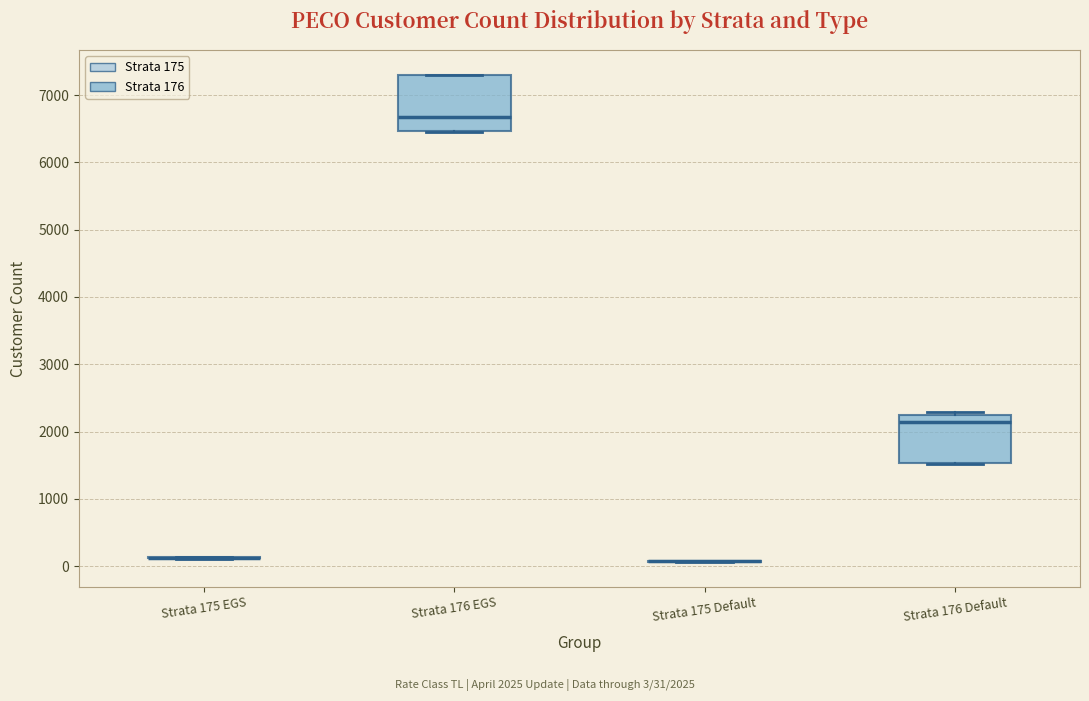

Reading left to right, read every box against the y-axis: the position of its median line, the range the box covers, and the ends of its whiskers. The values are not printed on the chart, so give them approximately, as read against the axis.

Strata 175 EGS: box collapsed to a line at 100, whiskers 100 to 100
Strata 176 EGS: median 6700, box 6500 to 7300, whiskers 6500 to 7300
Strata 175 Default: box collapsed to a line at 100, whiskers 100 to 100
Strata 176 Default: median 2100, box 1500 to 2200, whiskers 1500 to 2300